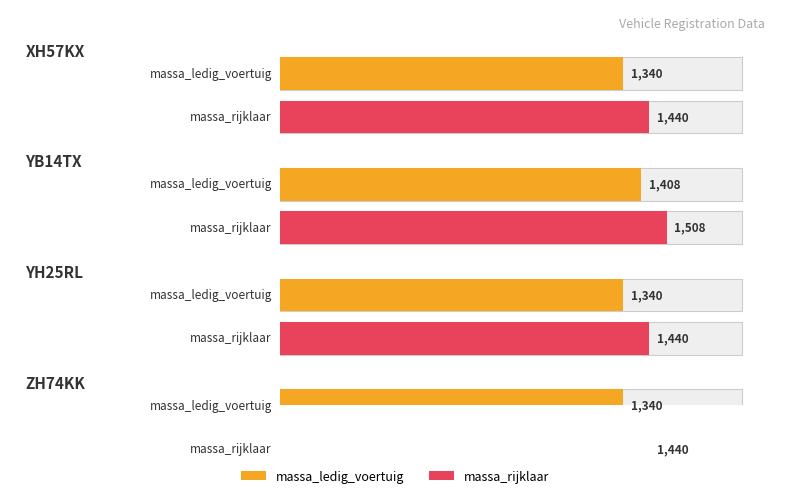

What is the label of the 2nd bar from the left?

YB14TX